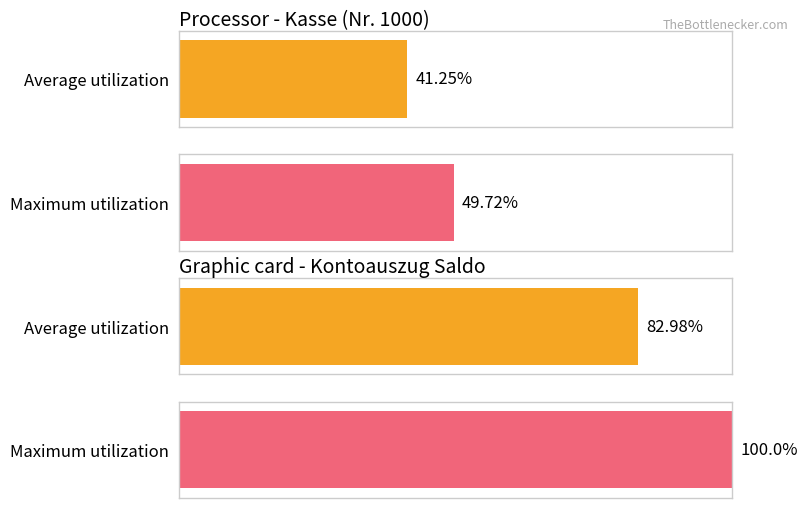

True or false: Maximum utilization has a value of -0.0 at Row 2.

False